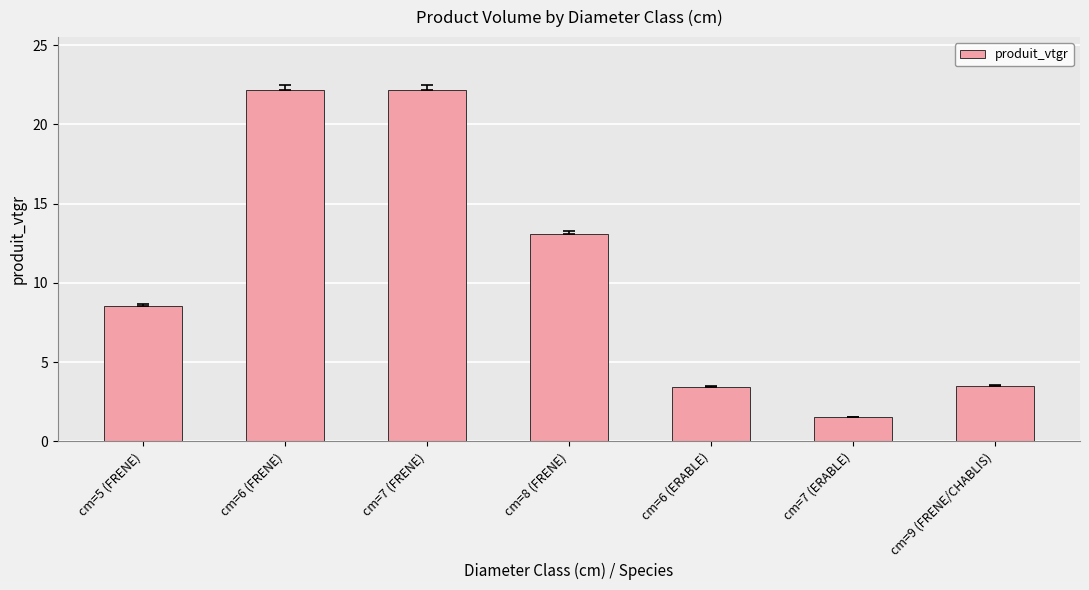

What is the approximate value at cm=7 (FRENE)?

22.1